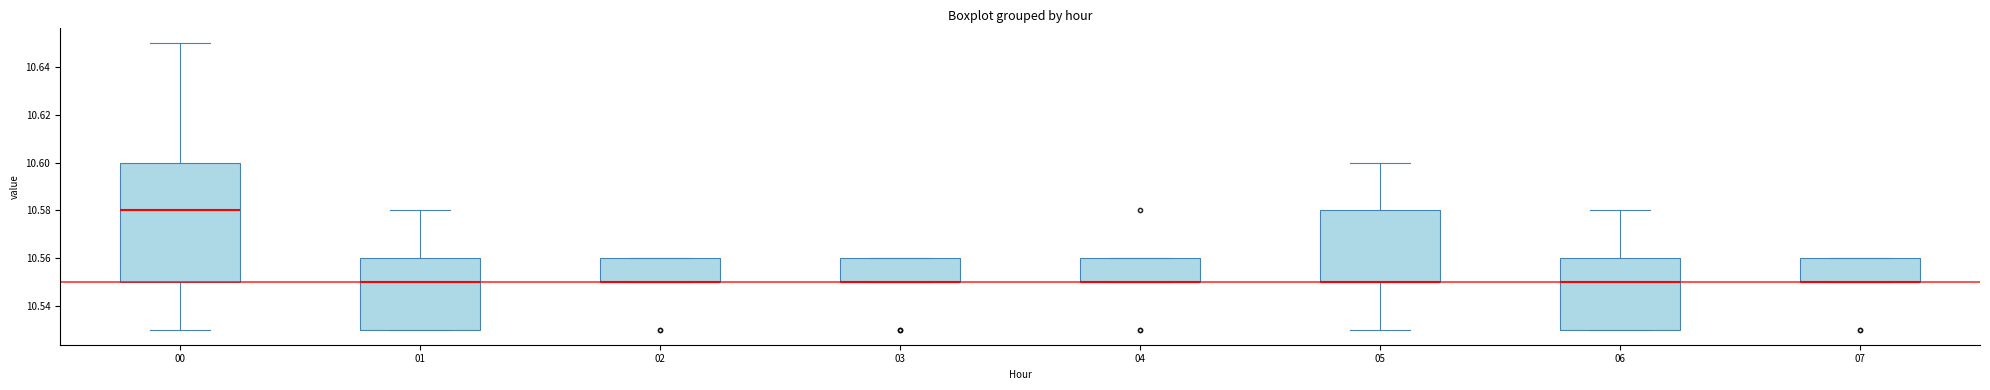

Where is the lower edge of the box at x = 07 on the y-axis? The values are not printed on the chart, so give them approximately, as read against the axis.

10.55